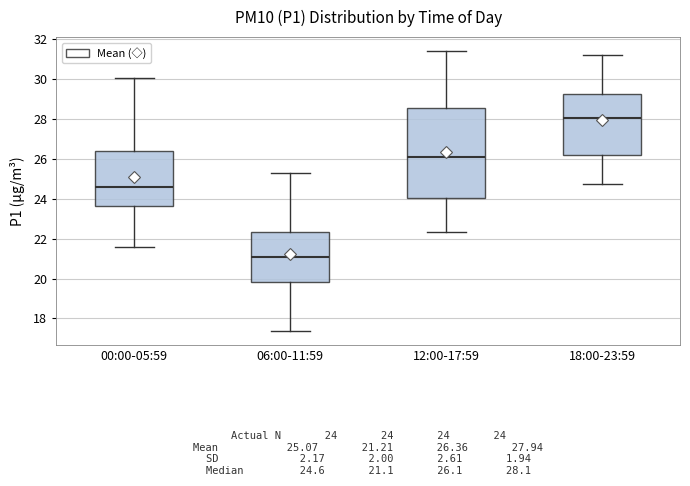

Comparing the boxes themselves (not the whiskers), which one is the tallest?

12:00-17:59